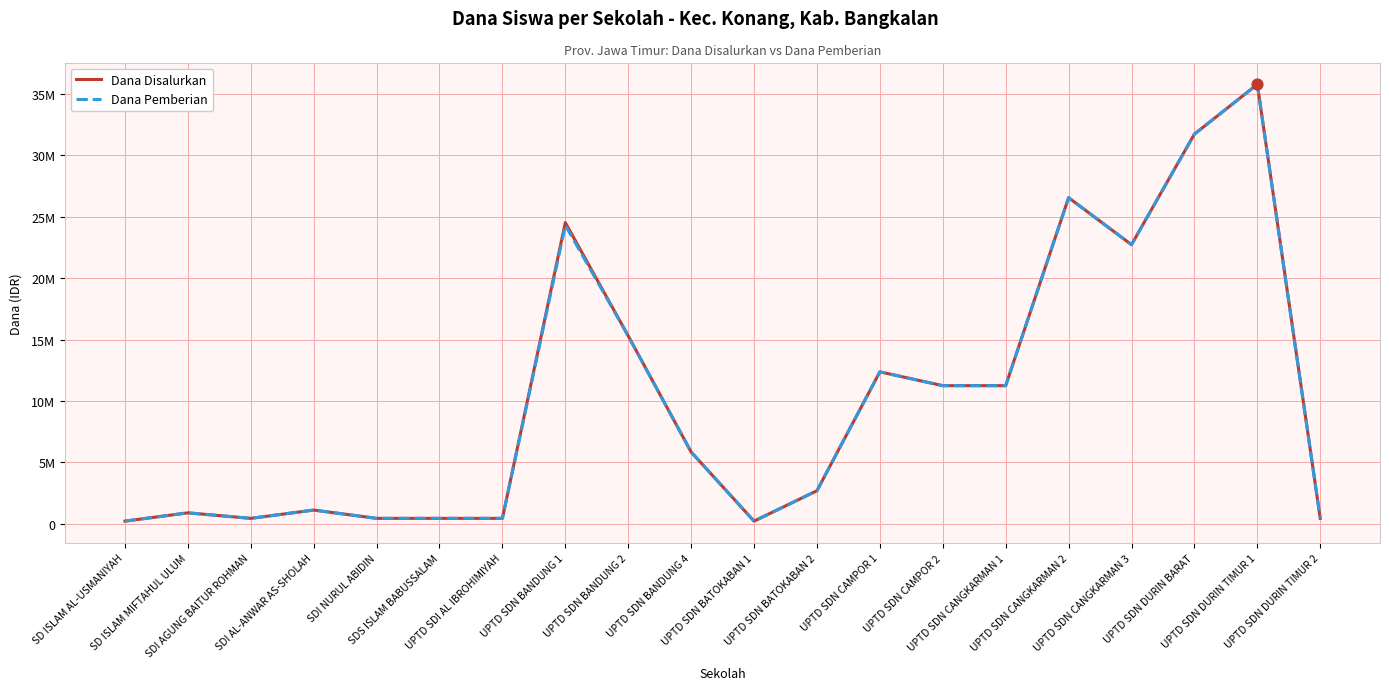

Is the value of Dana Disalurkan at UPTD SDN BANDUNG 4 greater than the value of Dana Pemberian at UPTD SDN CANGKARMAN 3?

No